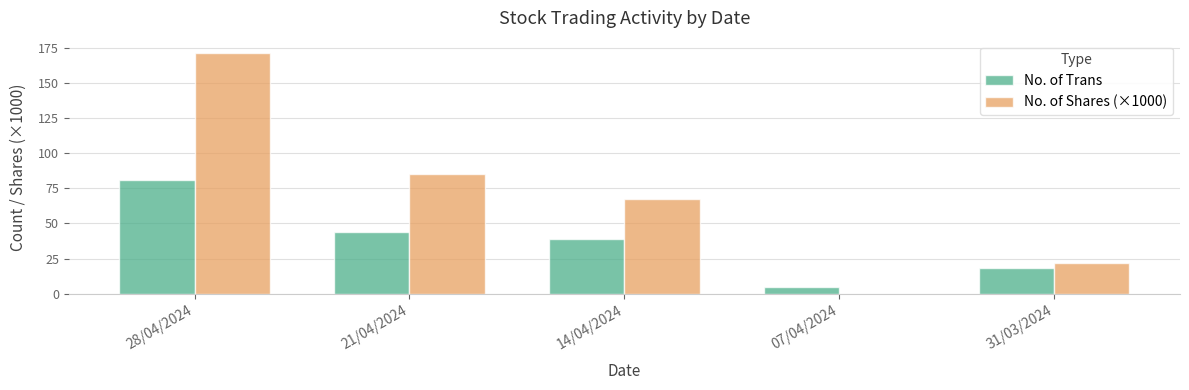

True or false: No. of Trans has a value of 10.8 at 14/04/2024.

False